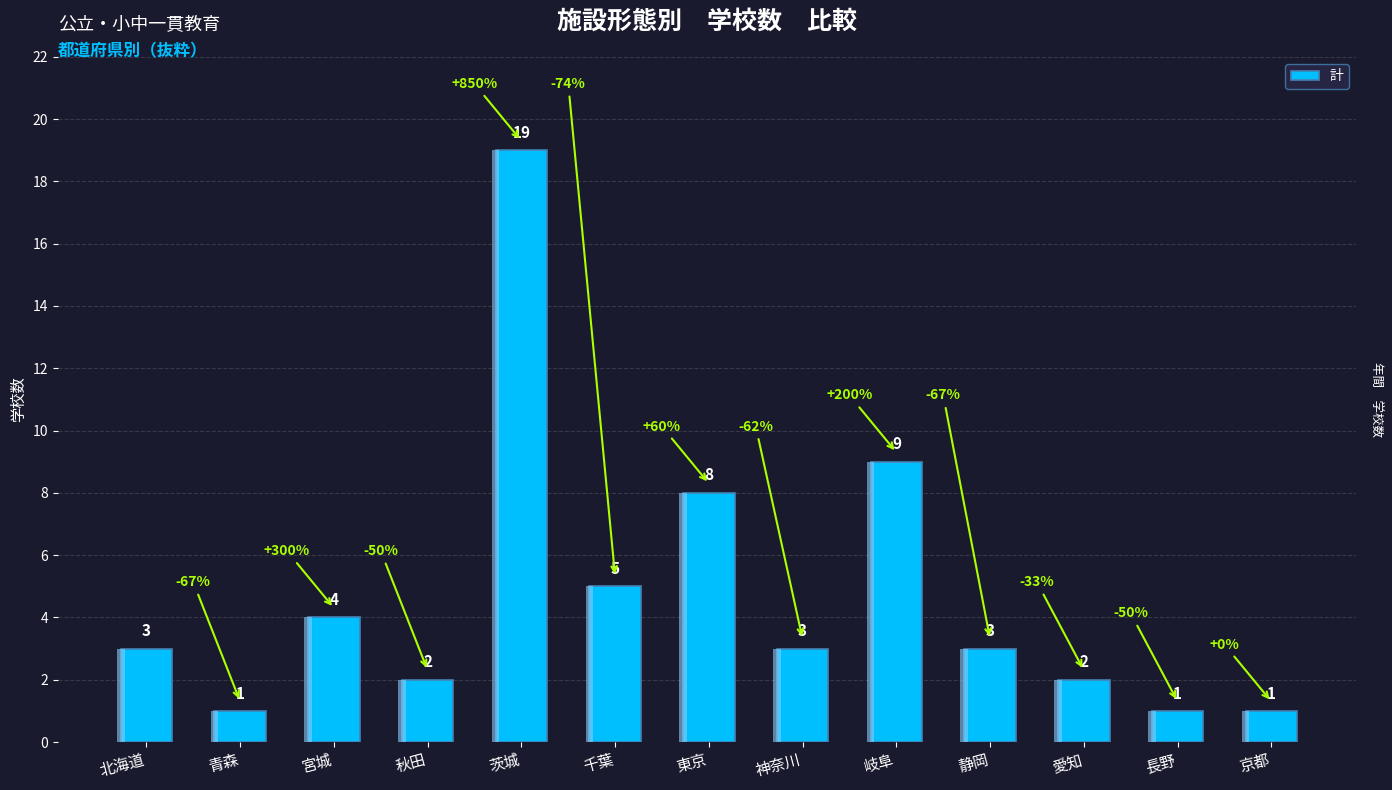

Where does the data first go above 3?

宮城